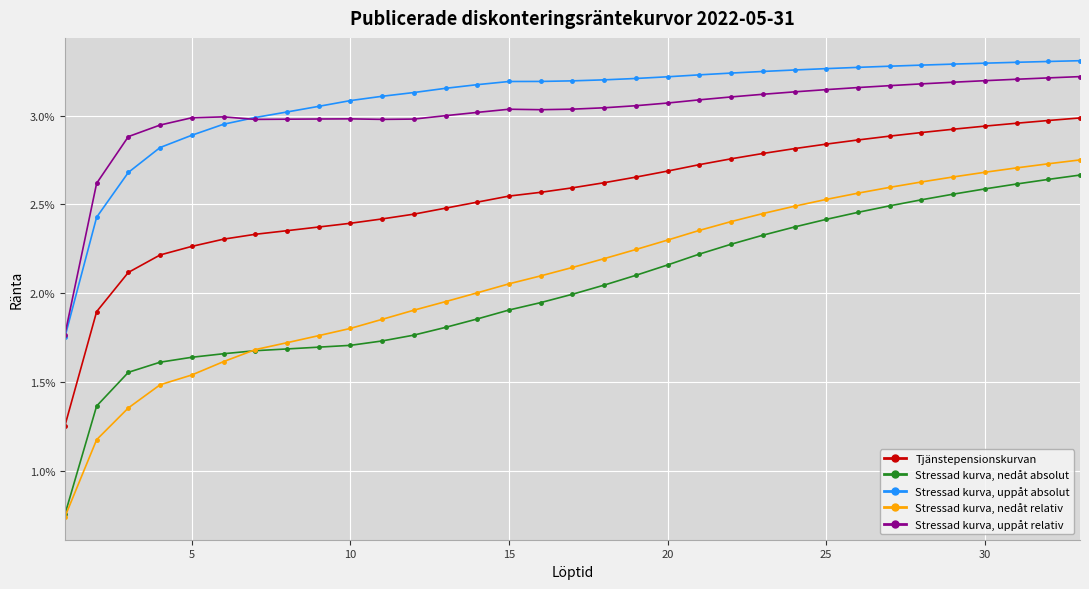

True or false: Stressad kurva, uppåt relativ has more than 1 interior local peaks.

True